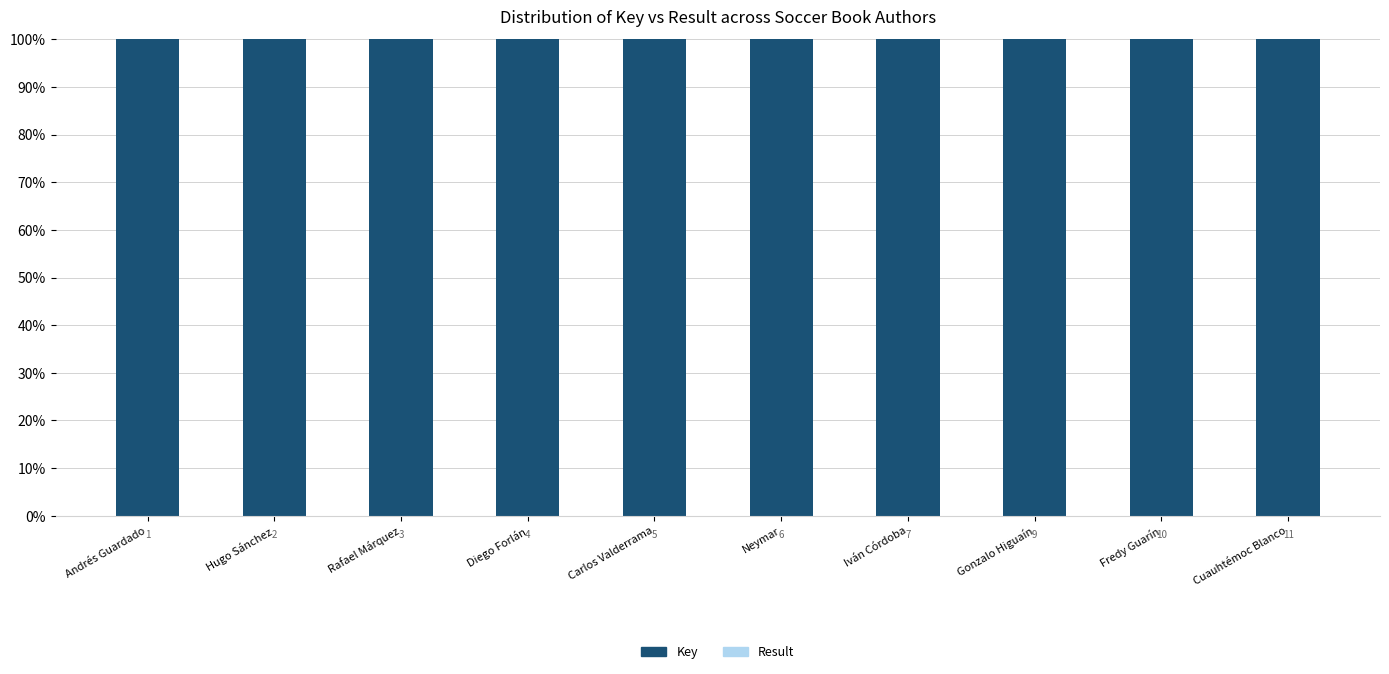

True or false: Result (rank) has a value of 0.0 at Neymar.

False